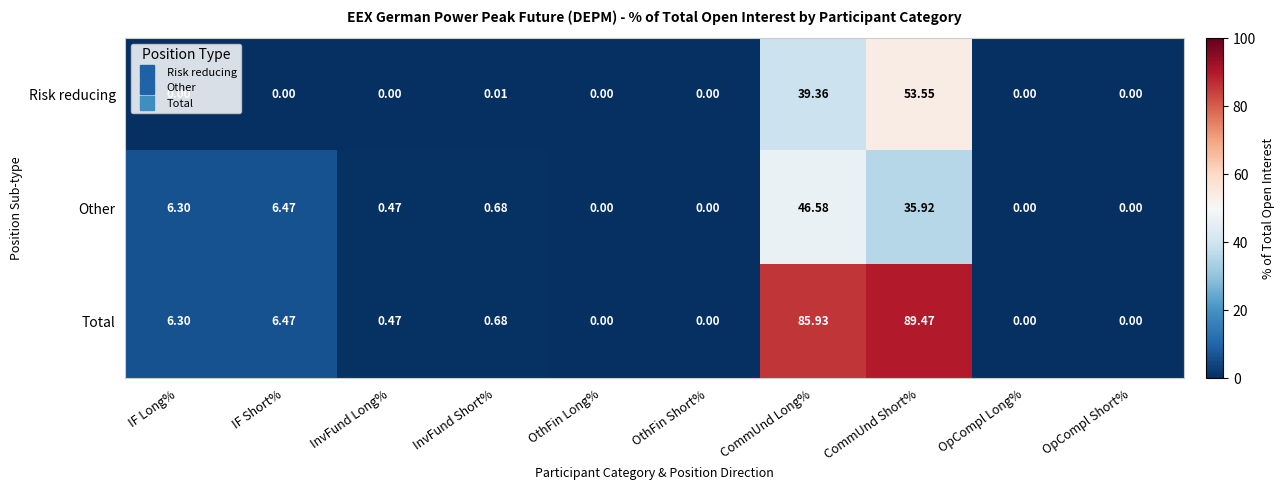

Which label corresponds to the largest value in the chart?

CommUnd Short%